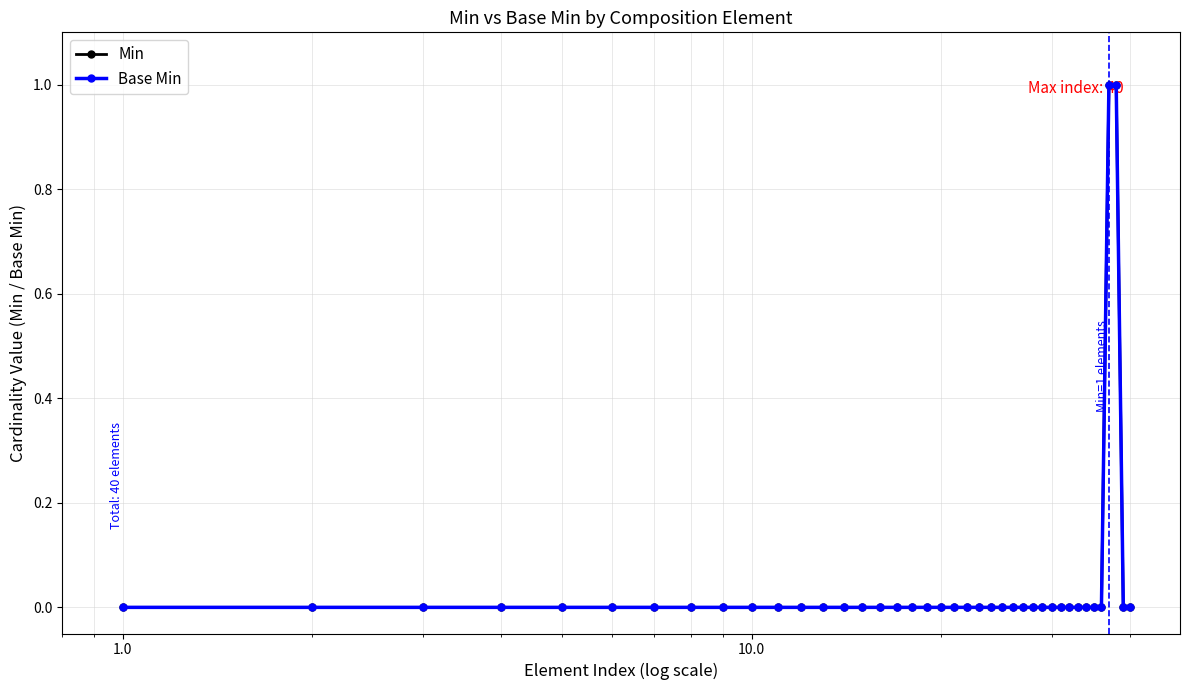

Is this an area chart (filled region under the line)?

No